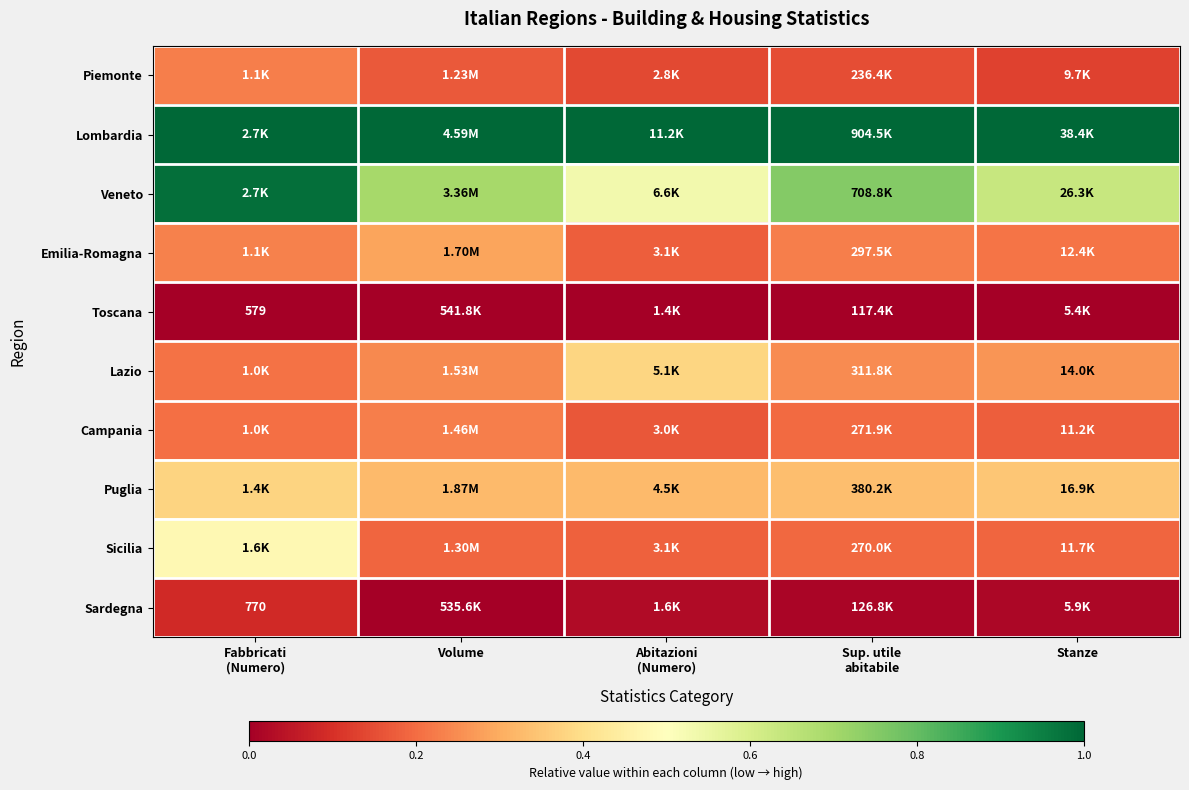

The Toscana series shows 0.0 at Fabbricati (Numero). True or false?

False